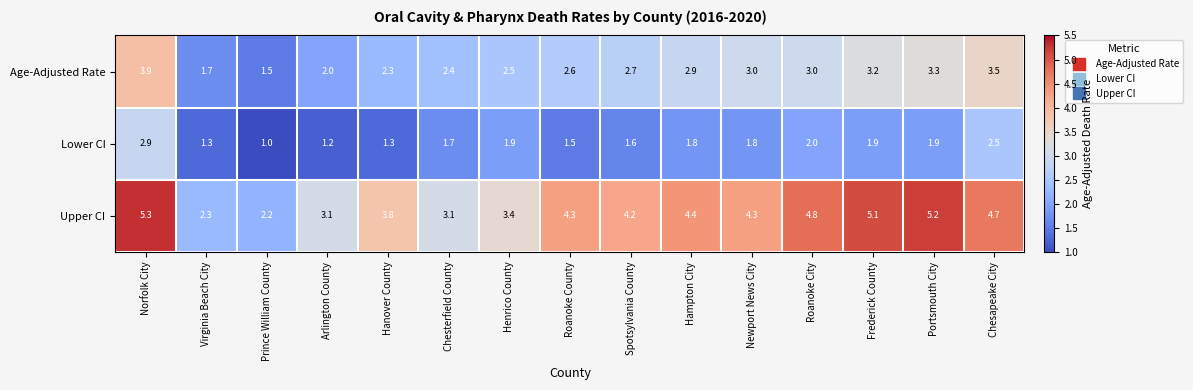

Which series has the largest range (max minus min)?

Upper CI